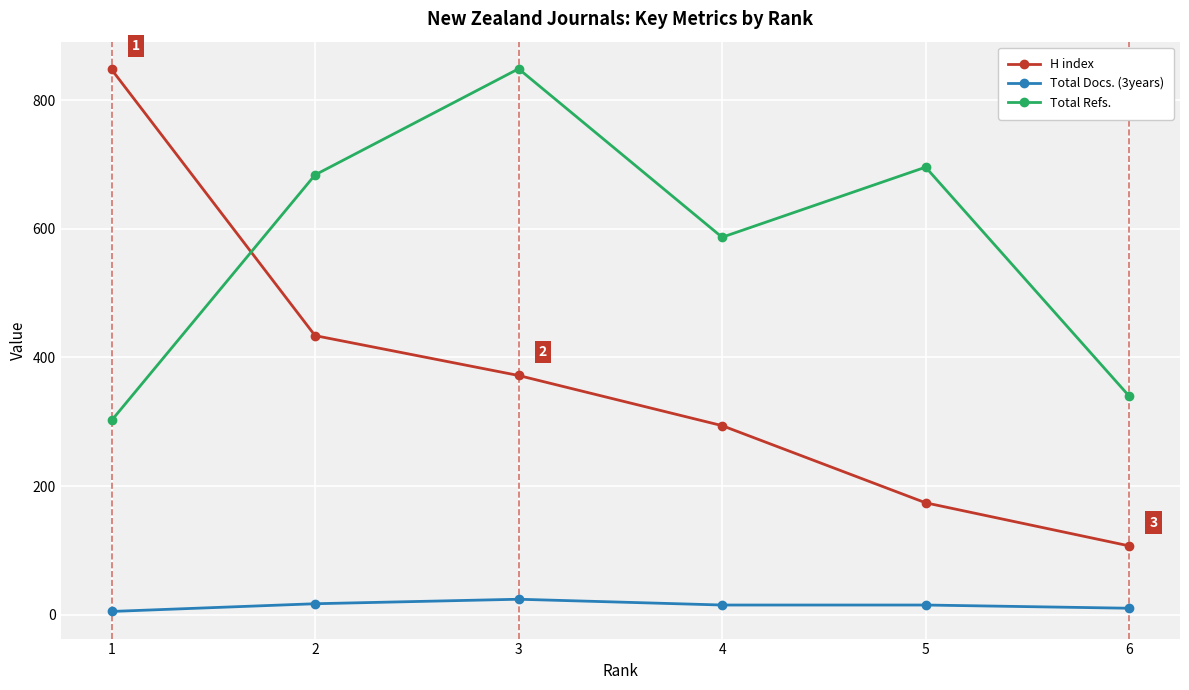

How many distinct data groups are displayed?

3